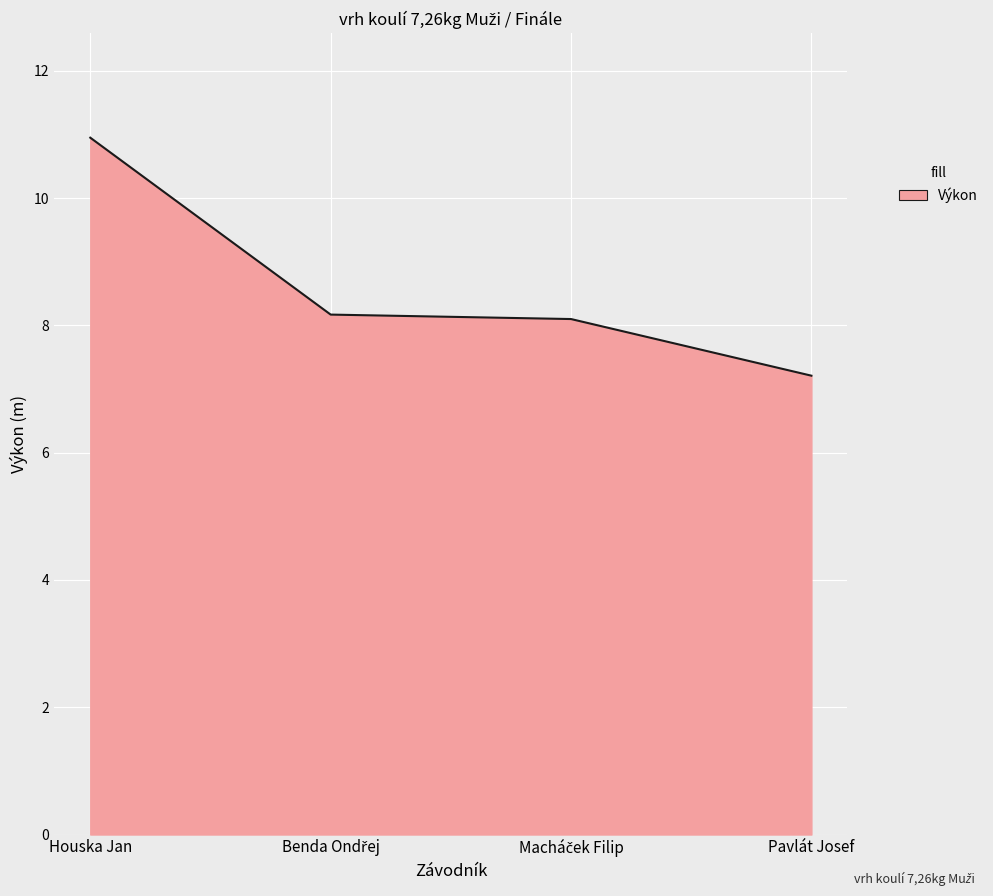

Is it true that the value at Pavlát Josef is 7.2?

True